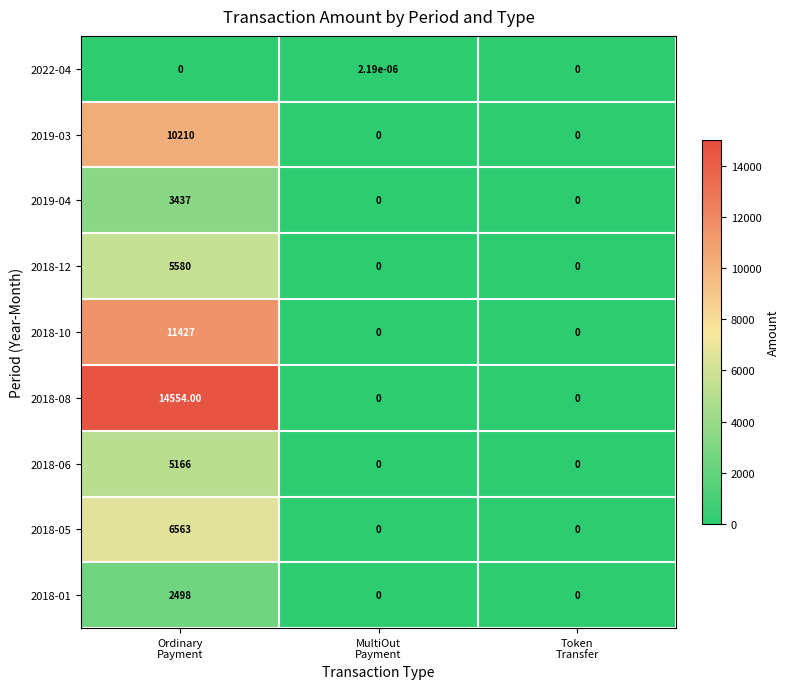

How many data points in 2018-08 are above 0?

1